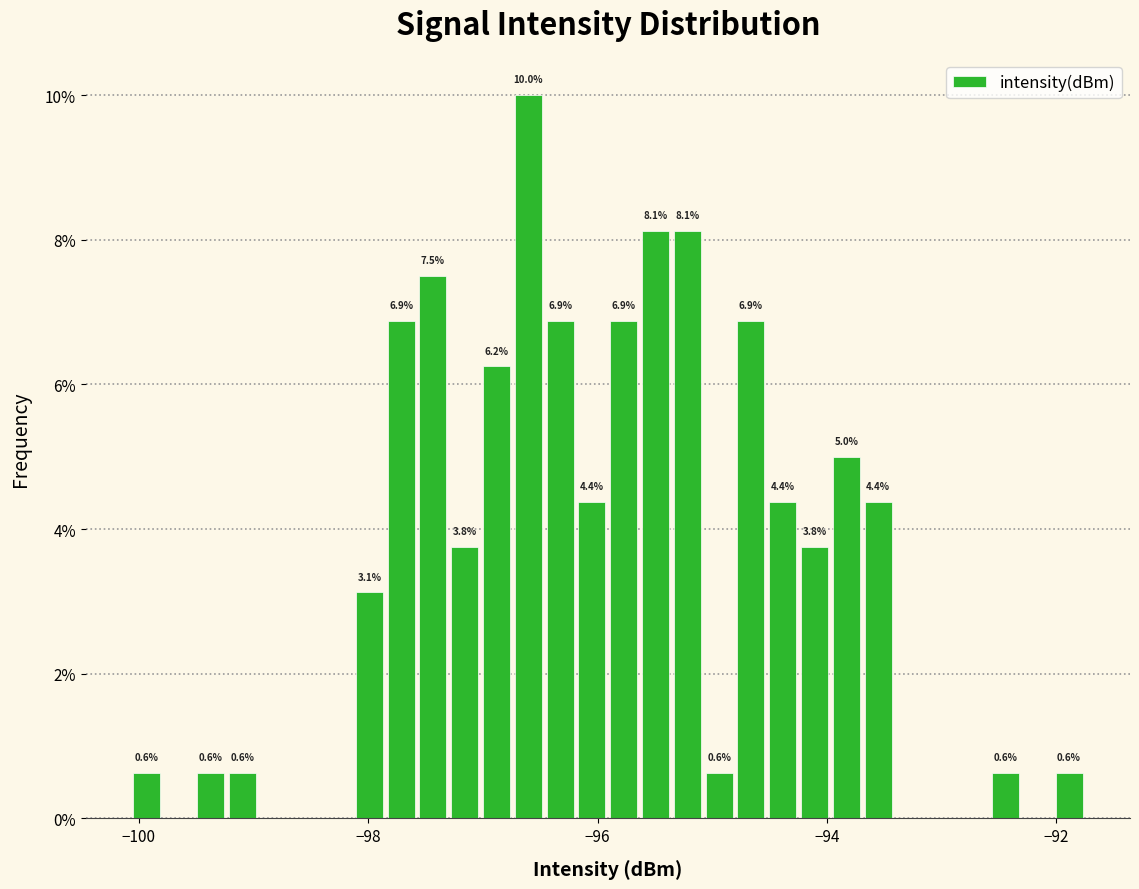

Read against the x-axis, roughly where is the centre of the tallest bar?

-96.6